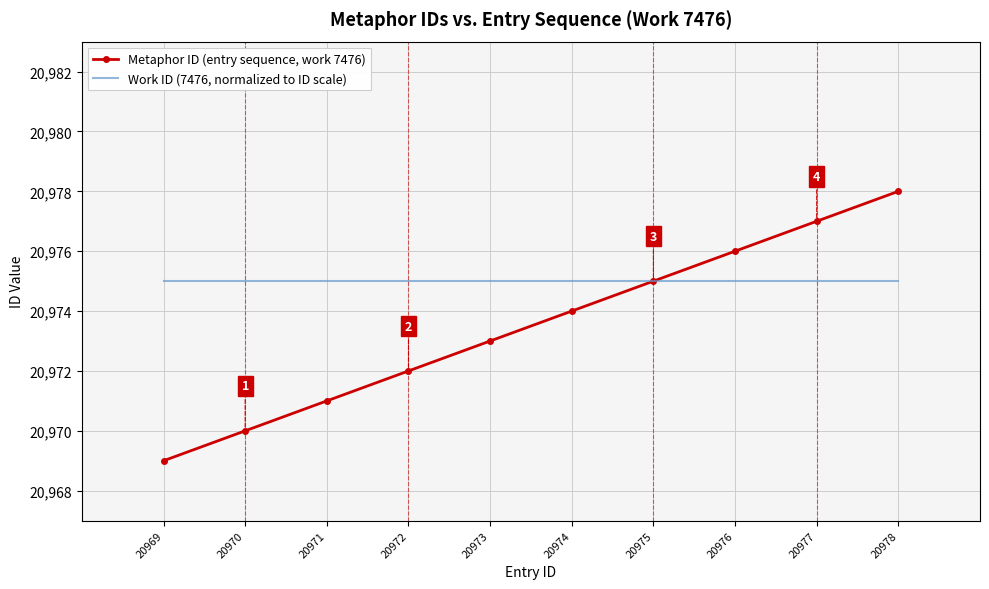

True or false: Work ID (7476, normalized to ID scale) has a value of 14062 at 20978.

False